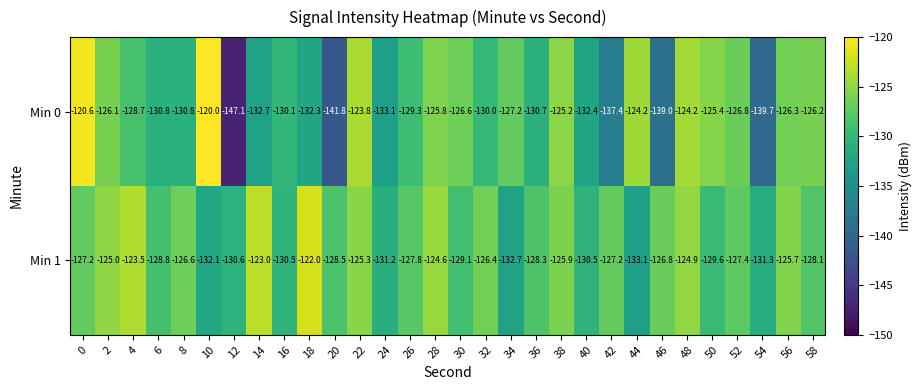

What is the spread (max minus min) of values at 48?

0.7